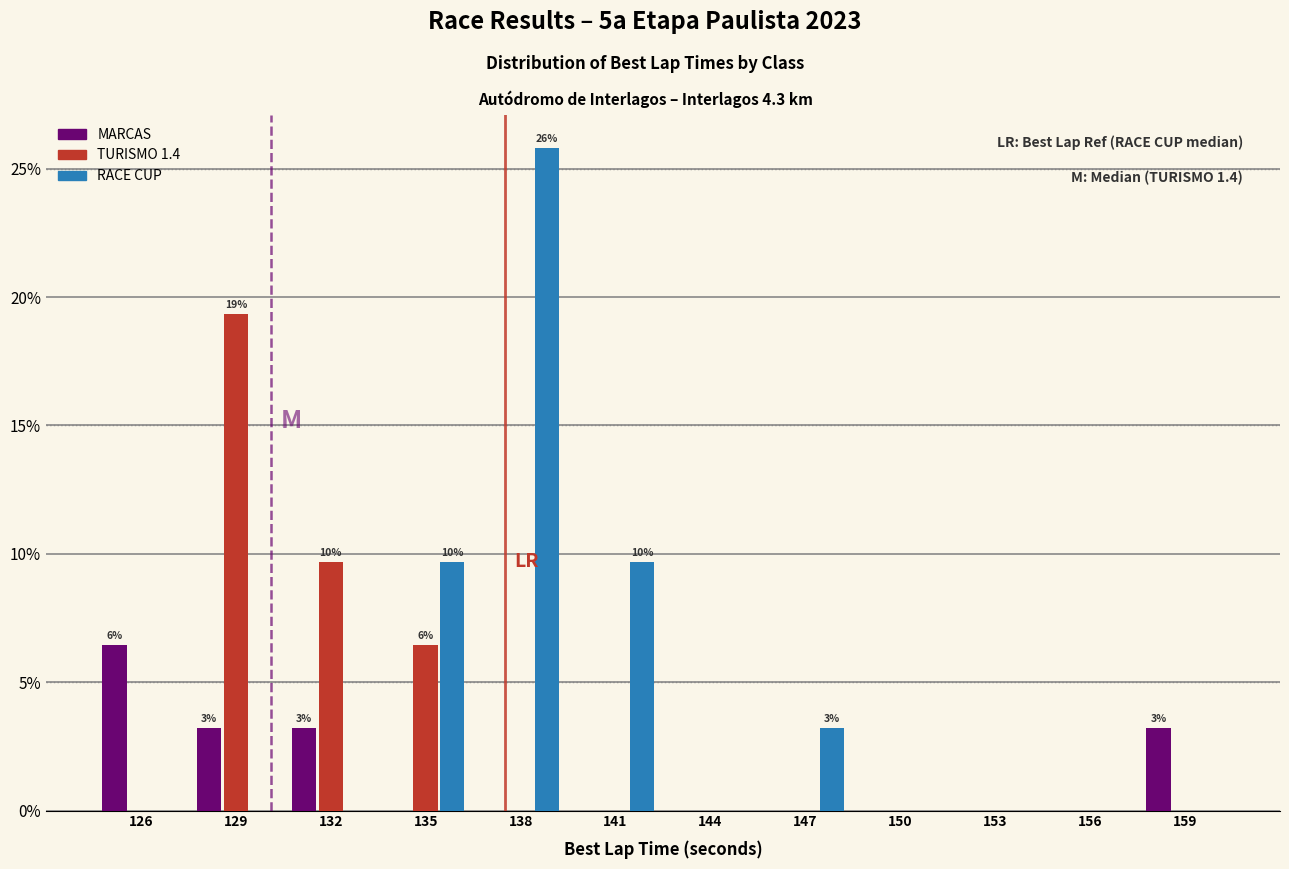

True or false: RACE CUP has a value of 3.2 at 147.

True